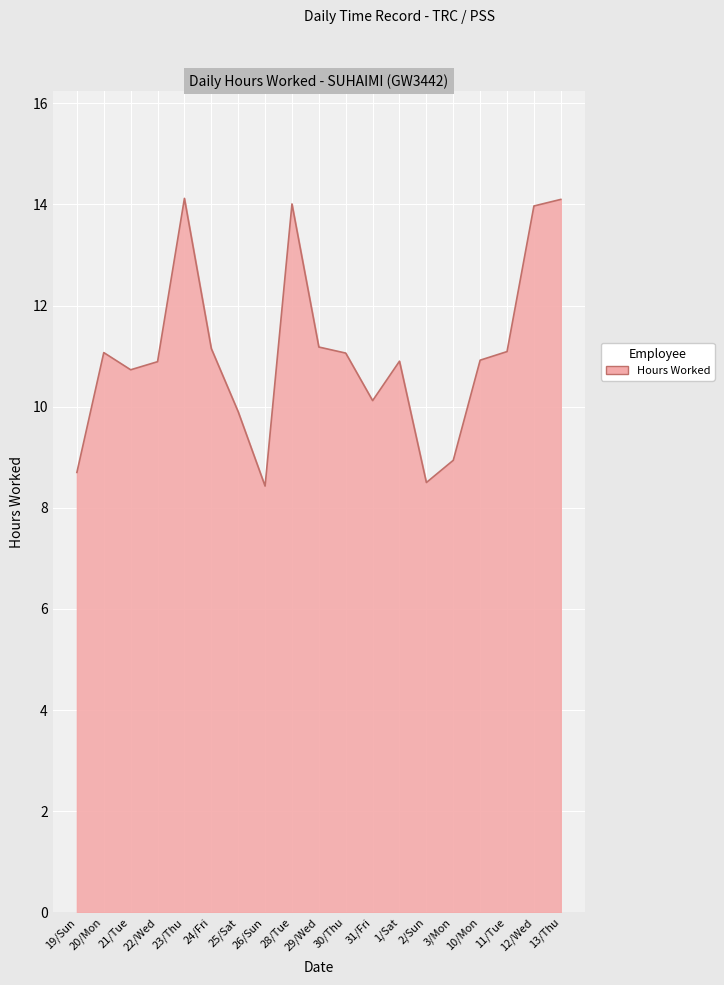

The chart shows a value of 10.7 at 21/Tue. True or false?

True